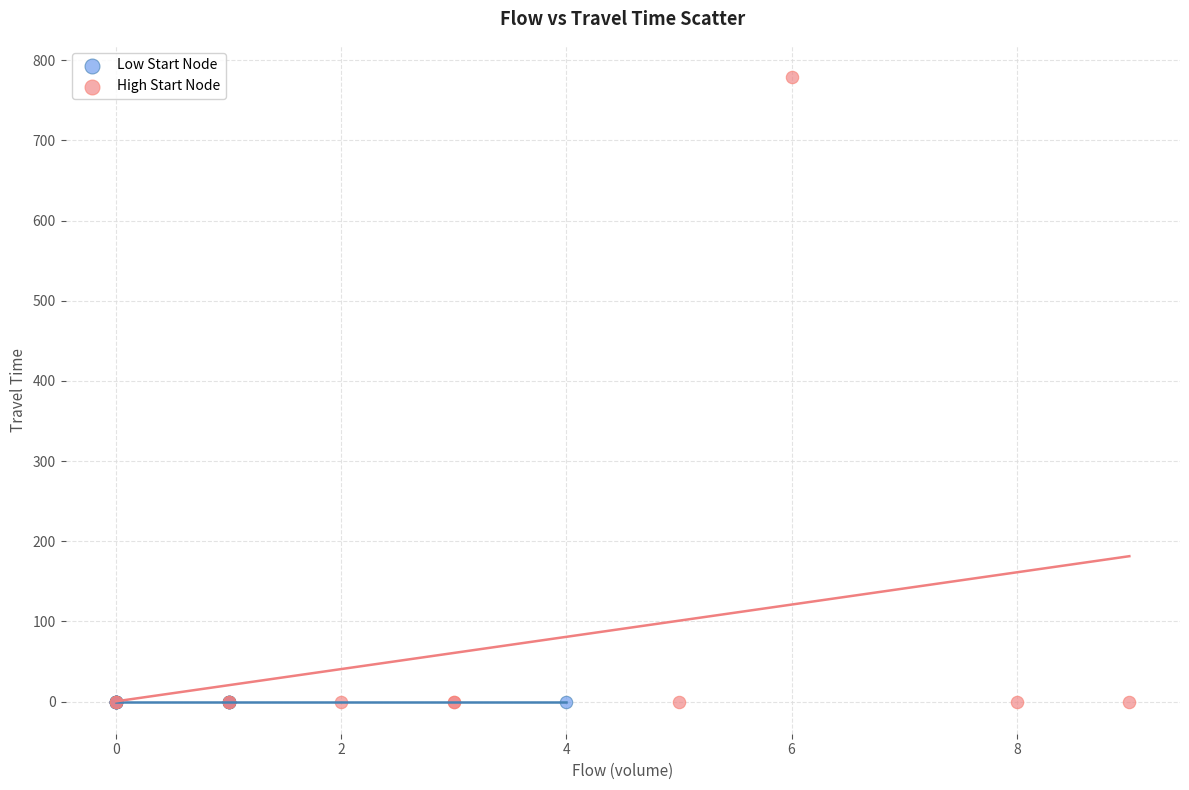

Which series reaches the maximum Y coordinate?

High Start Node